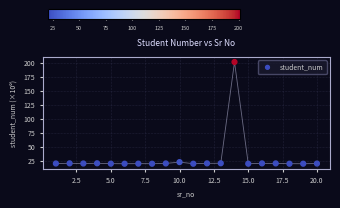

What is the range of X values (max minus min)?

19.0